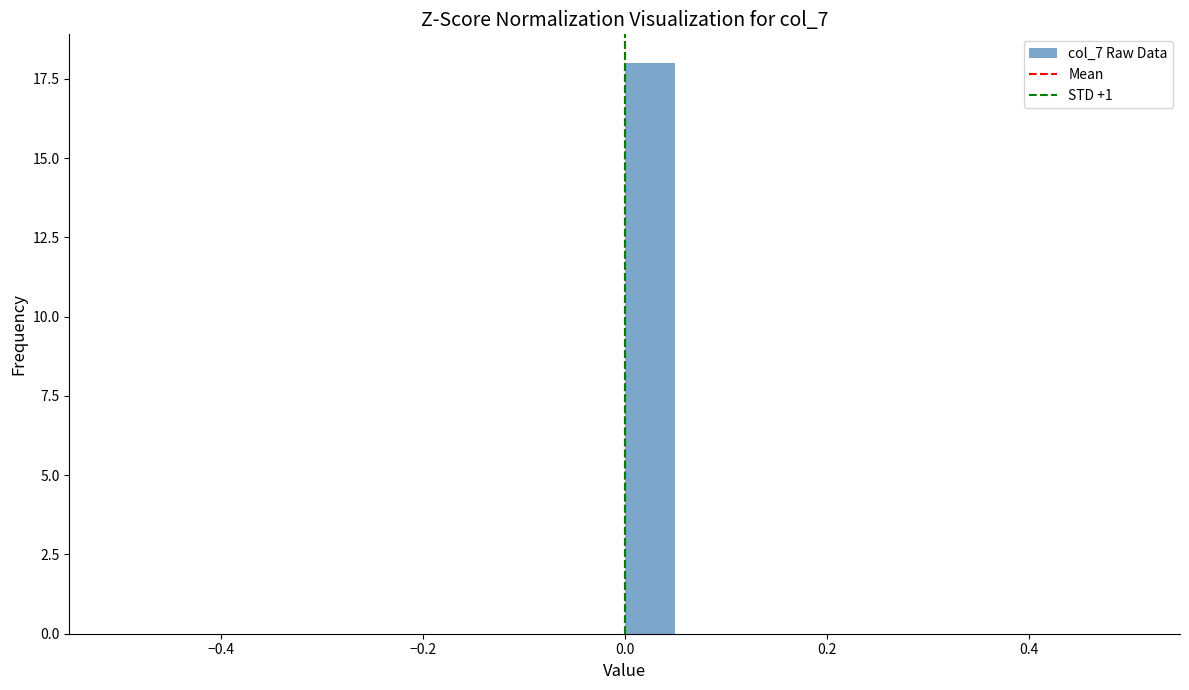

Around what value on the x-axis is the tallest bar? Give the approximate position of its centre, as read against the axis.

0.02